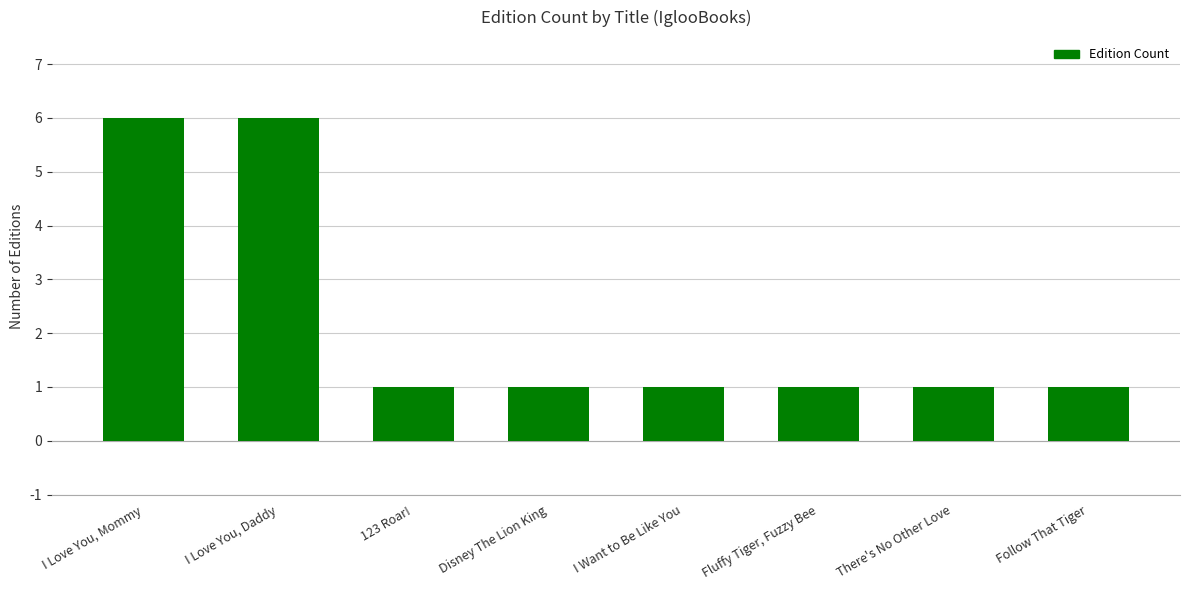

Reading right to left, list all the values displayed in this chart.

1	1	1	1	1	1	6	6